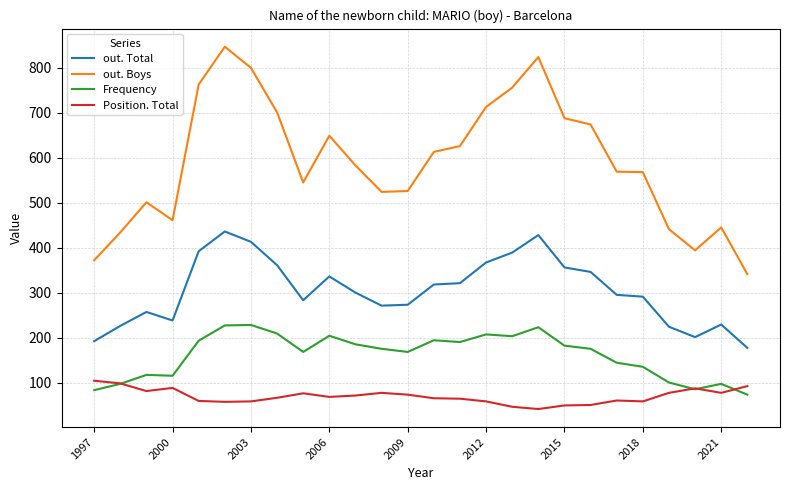

What is the sum of all Frequency values?

4177